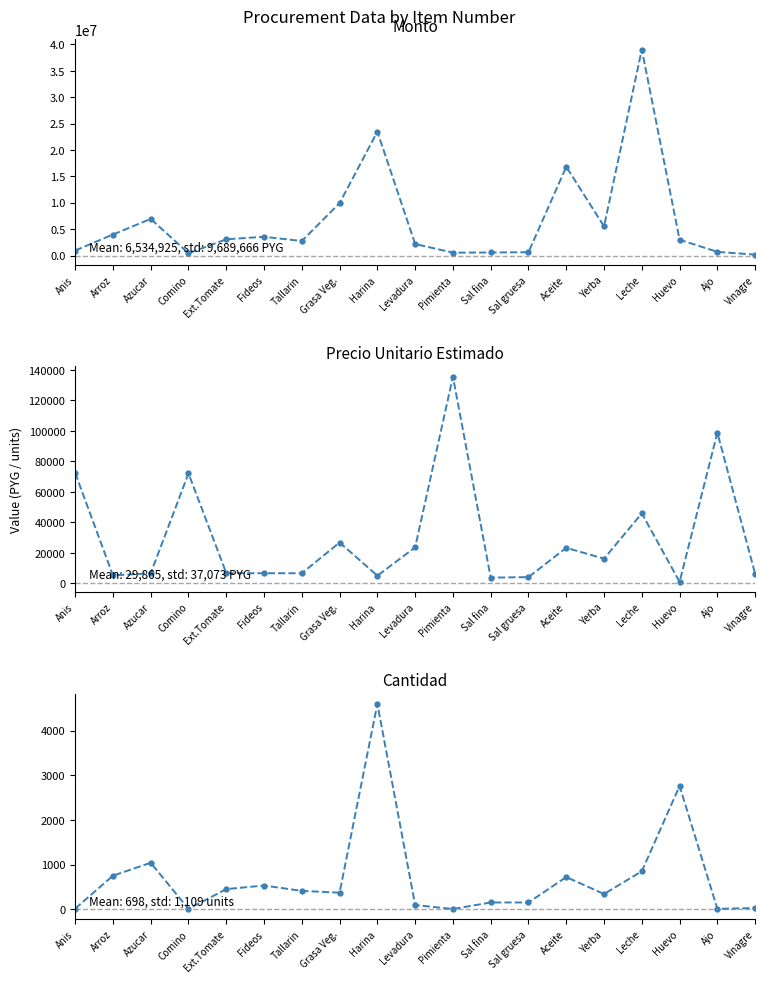

Reading left to right, what are all the values shown in this chart?

Monto: 941421	3975000	6933680	432600	3067650	3551000	2747000	9928210	23460000	2177364	541868	572550	625050	16819920	5519220	39029450	2986320	691600	163670
Precio Unitario Estimado: 72417	5300	6667	72100	6817	6700	6700	26833	5100	23667	135467	3817	4167	23361	16233	45917	1082	98800	6295
Cantidad: 13	750	1040	6	450	530	410	370	4600	92	4	150	150	720	340	850	2760	7	26